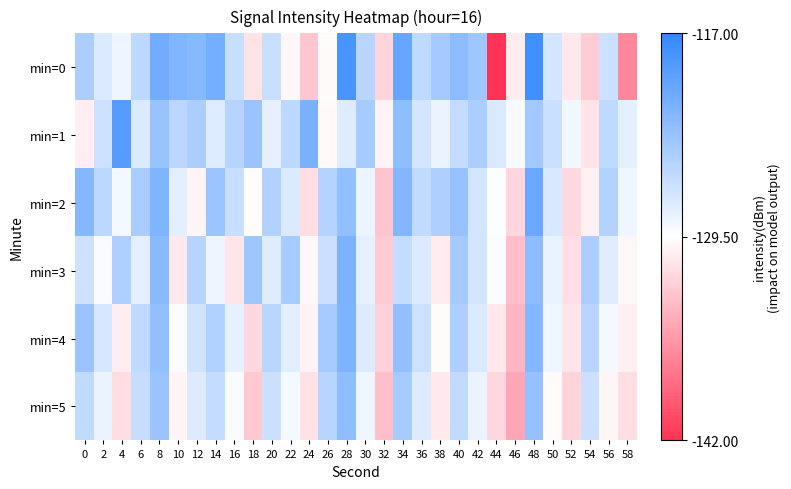

At which category does the chart reach its peak across all series?

48